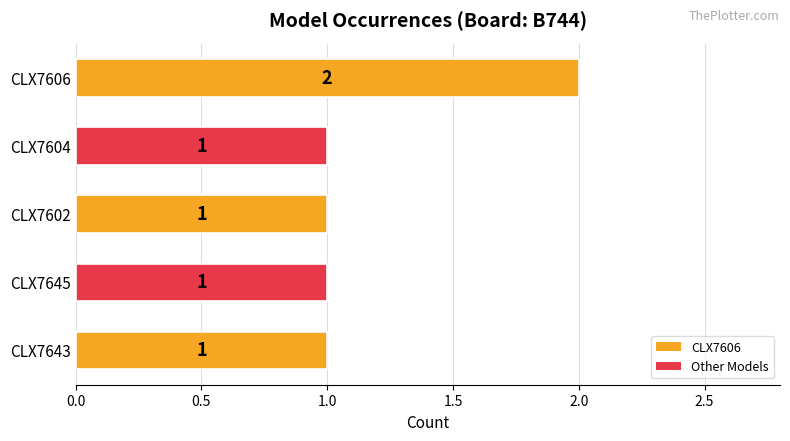

Reading top to bottom, list all the values displayed in this chart.

2	1	1	1	1